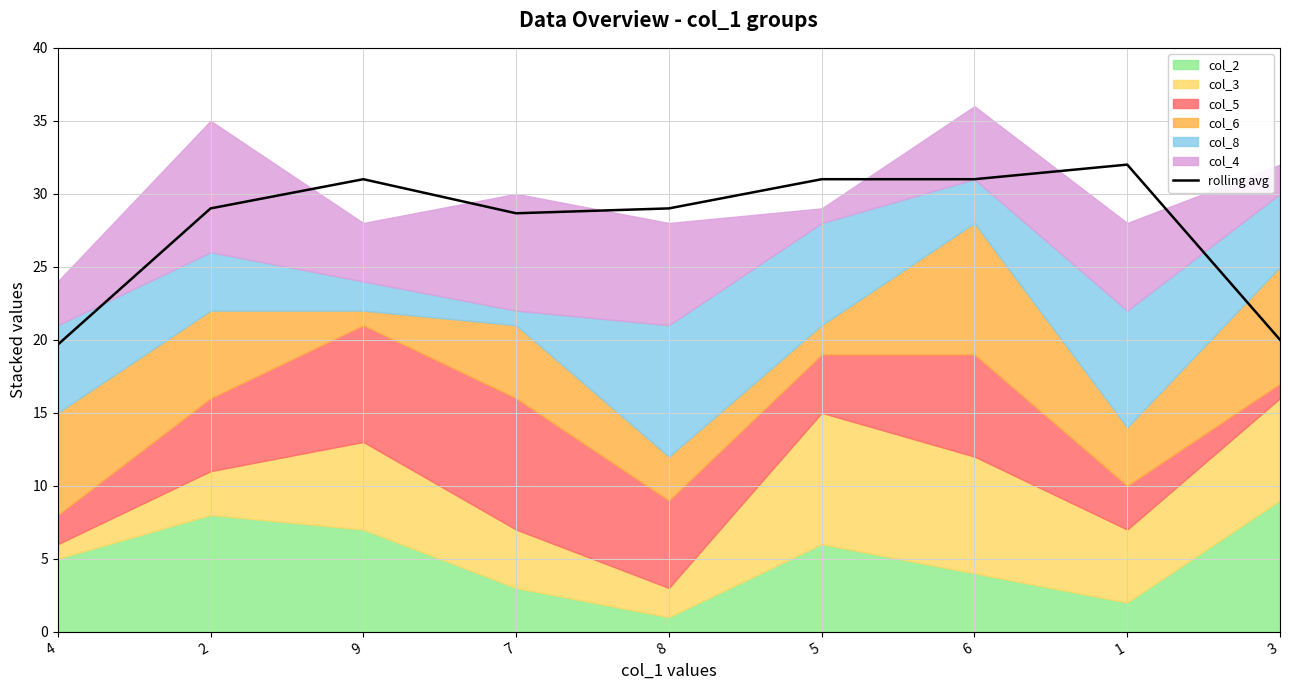

Rank the categories by value from highest to lowest.

1, 9, 5, 6, 8, 2, 7, 3, 4